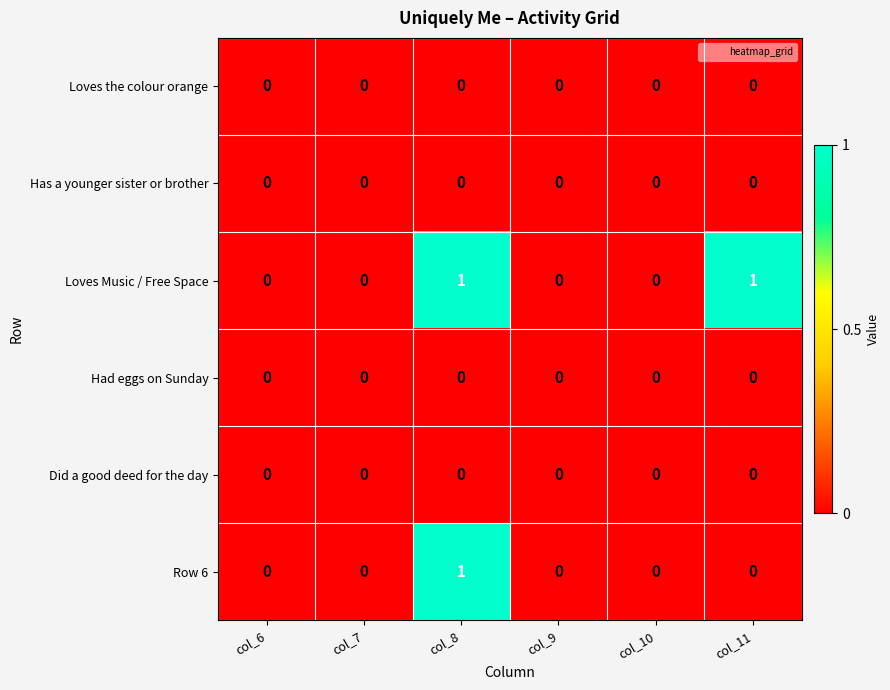

The Loves Music / Free Space series shows -1 at col_10. True or false?

False